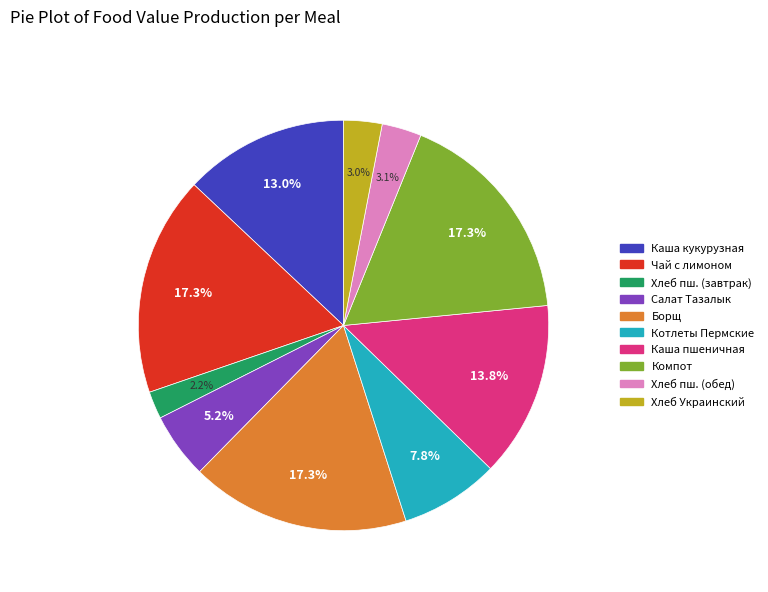

What percentage is the Котлеты Пермские slice, to the nearest percent?

8%